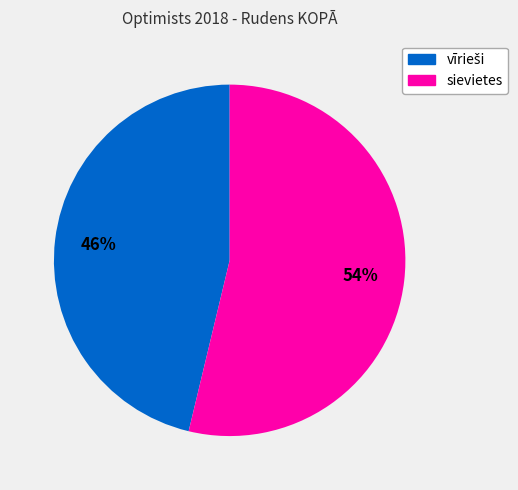

What is the majority slice?

sievietes